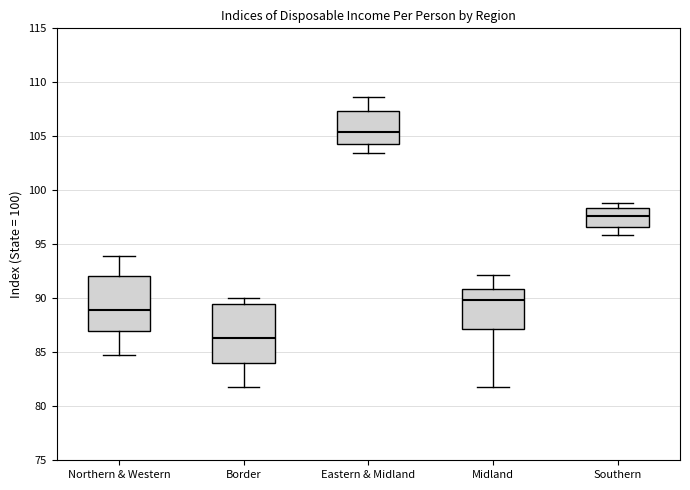

Where does the upper whisker of the box for Eastern & Midland end on the y-axis? The values are not printed on the chart, so give them approximately, as read against the axis.

108.5